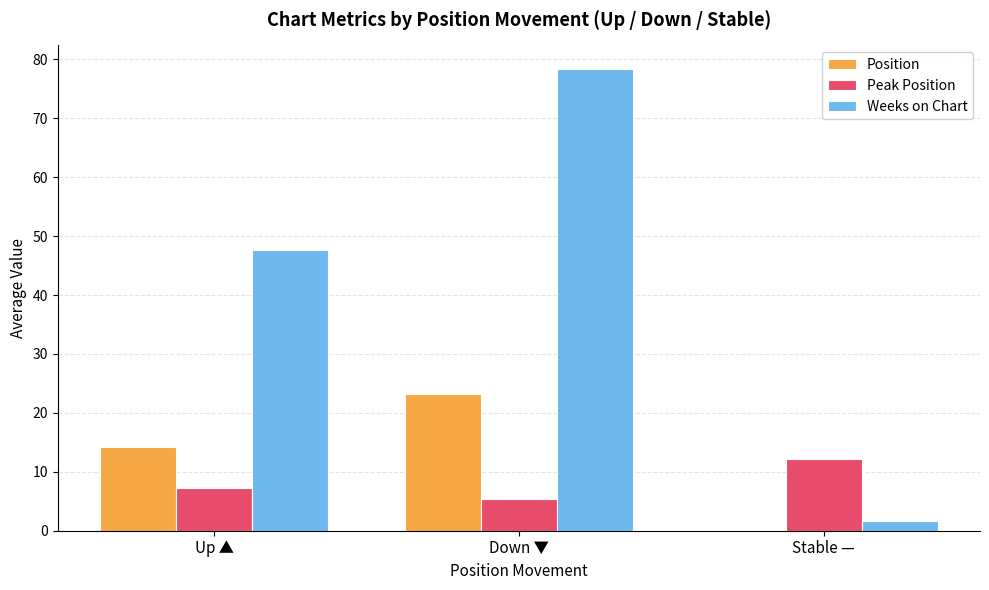

Where is Weeks on Chart nearest to the value 40?

Up ▲